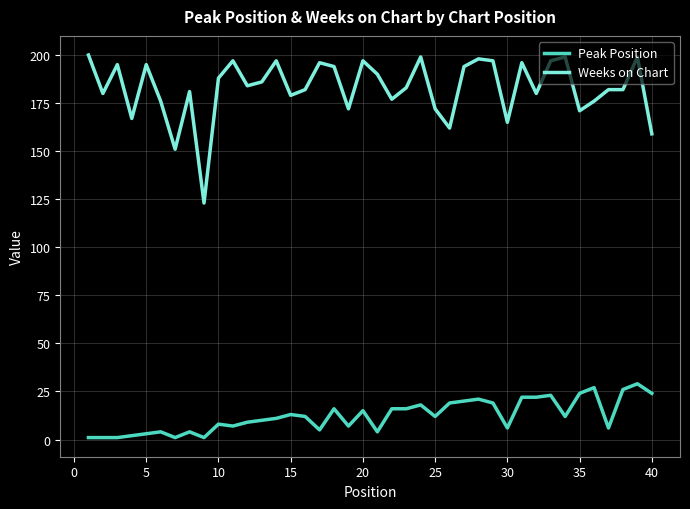

What is the maximum value shown in the chart?

200